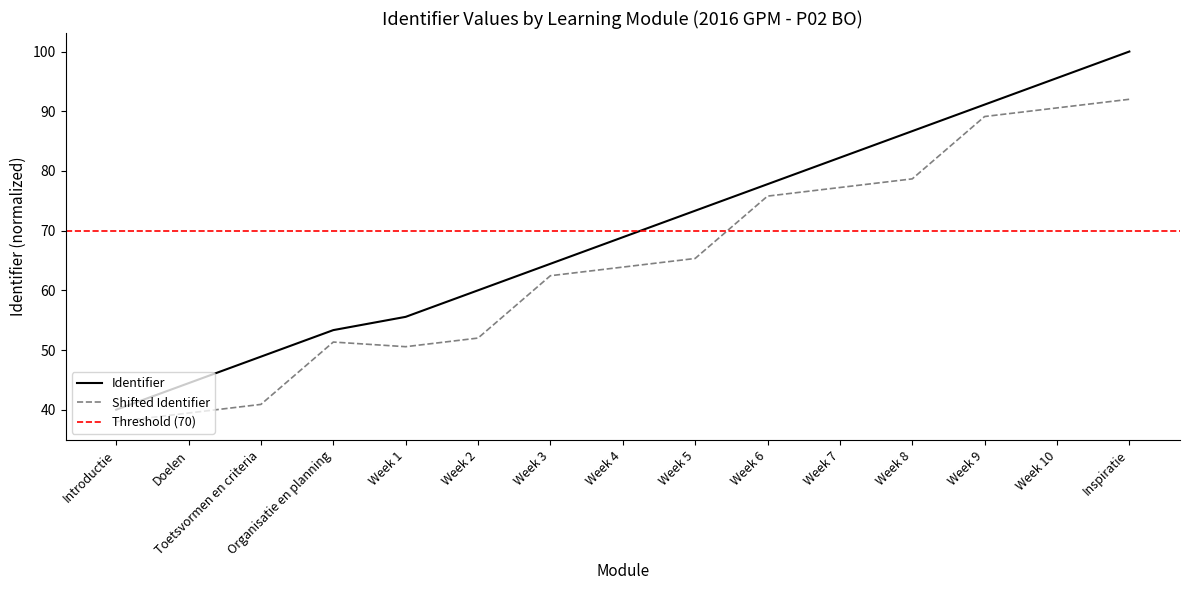

Does the chart have visible grid lines?

No